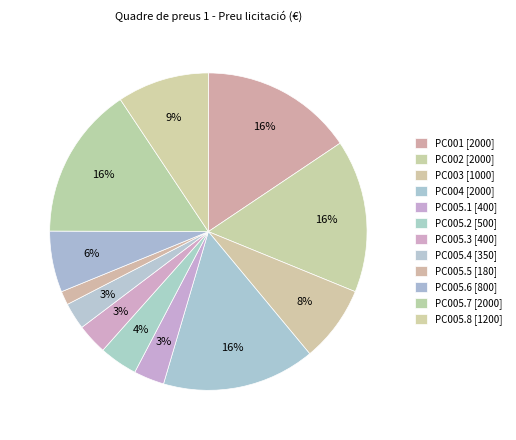

Count the number of slices in the pie.

12